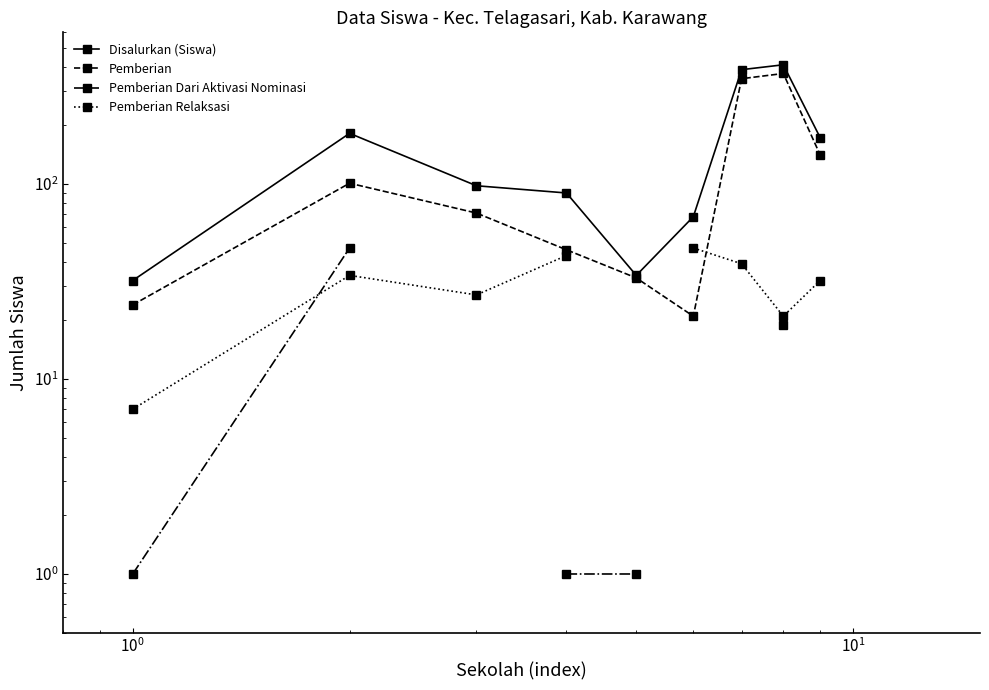

True or false: Pemberian Relaksasi has more than 2 points higher than both neighbors.

False